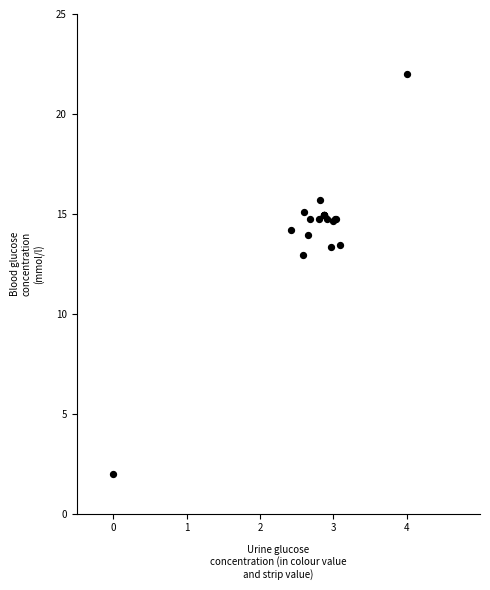

What Y value in the scatter plot is closest to 12?

13.0